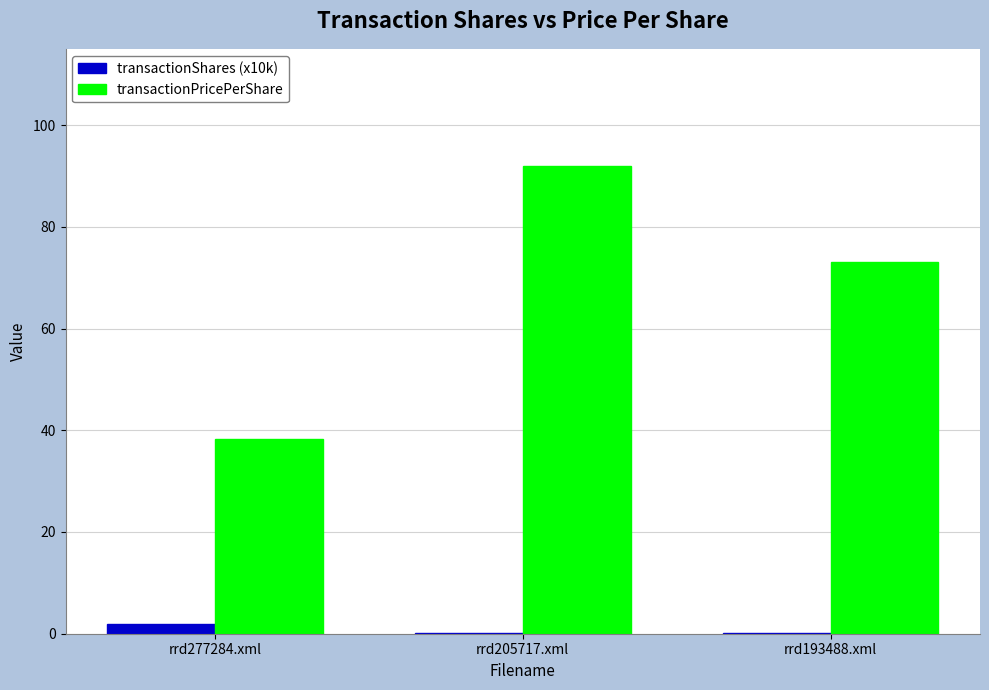

Is the value of transactionShares (x10k) at rrd205717.xml greater than the value of transactionPricePerShare at rrd193488.xml?

No